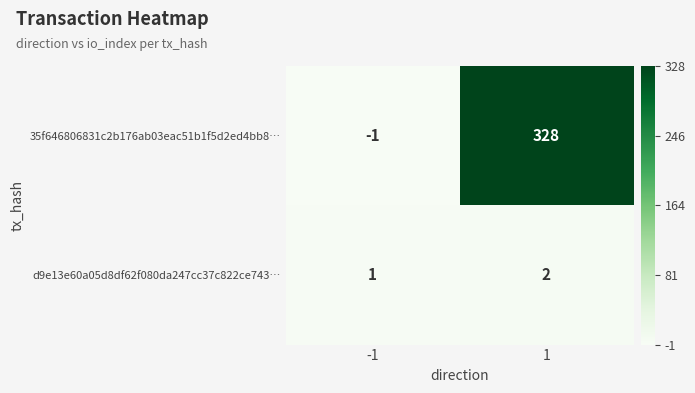

Reading left to right, list all the values displayed in this chart.

35f646806831c2b176ab03eac51b1f5d2ed4bb8…: -1=-1	1=328
d9e13e60a05d8df62f080da247cc37c822ce743…: -1=1	1=2